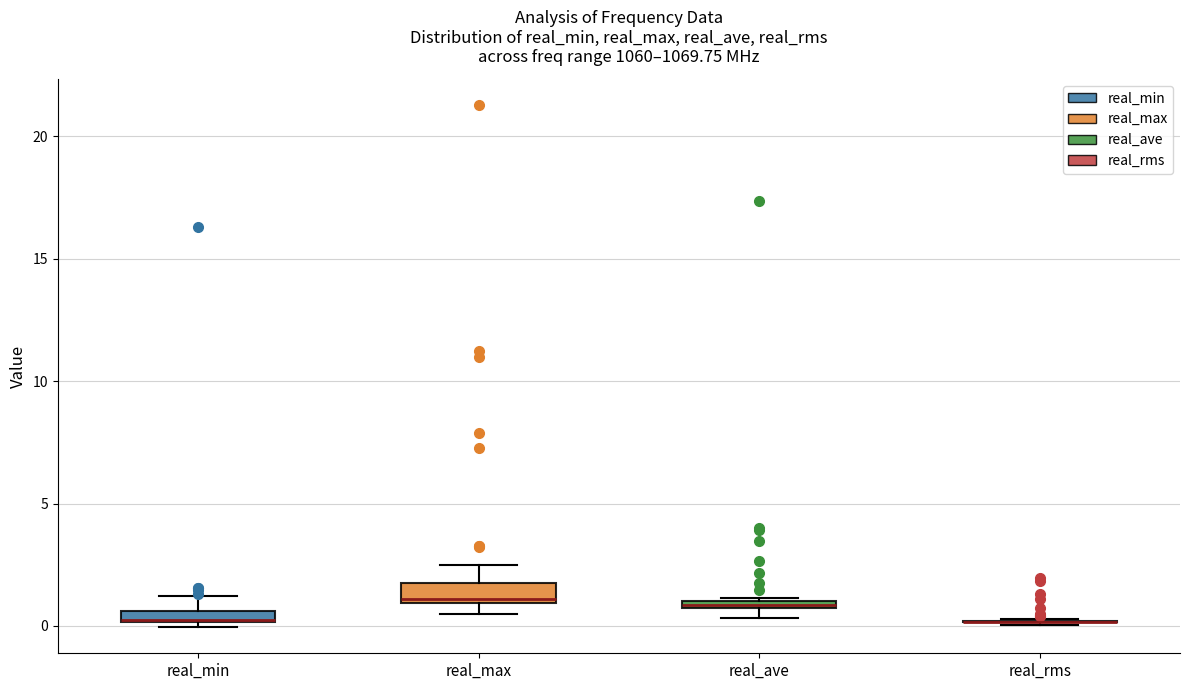

Where is the upper edge of the box for real_max on the y-axis? The values are not printed on the chart, so give them approximately, as read against the axis.

2.0